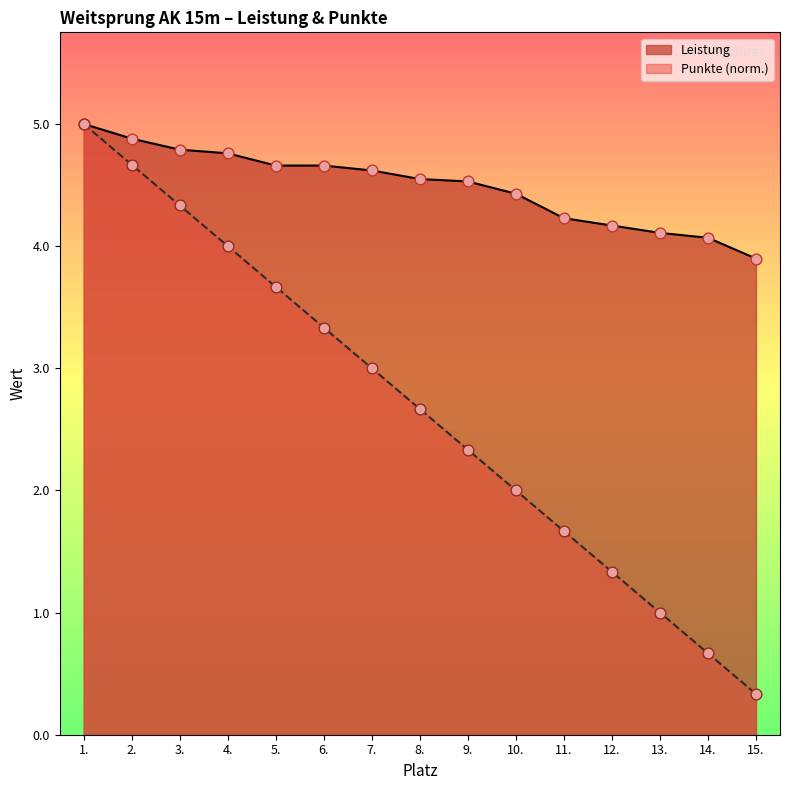

What is the total value across all series at 12.?

5.5